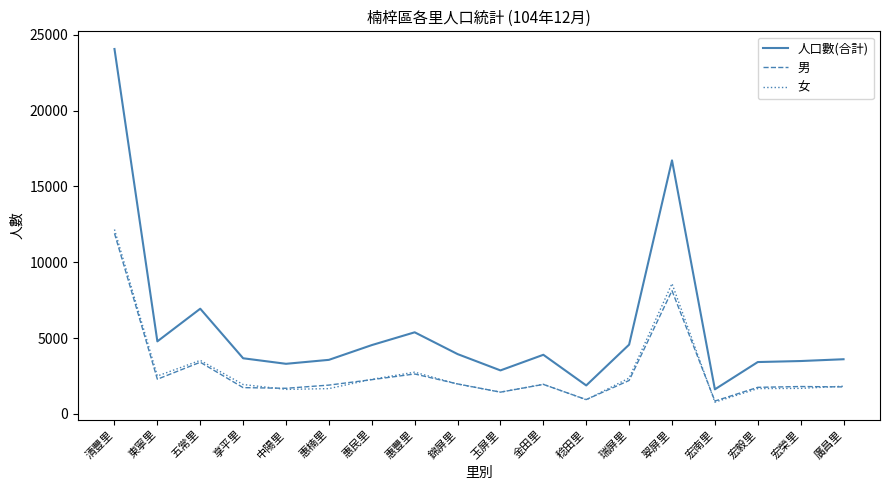

What is the greatest value displayed?

24057